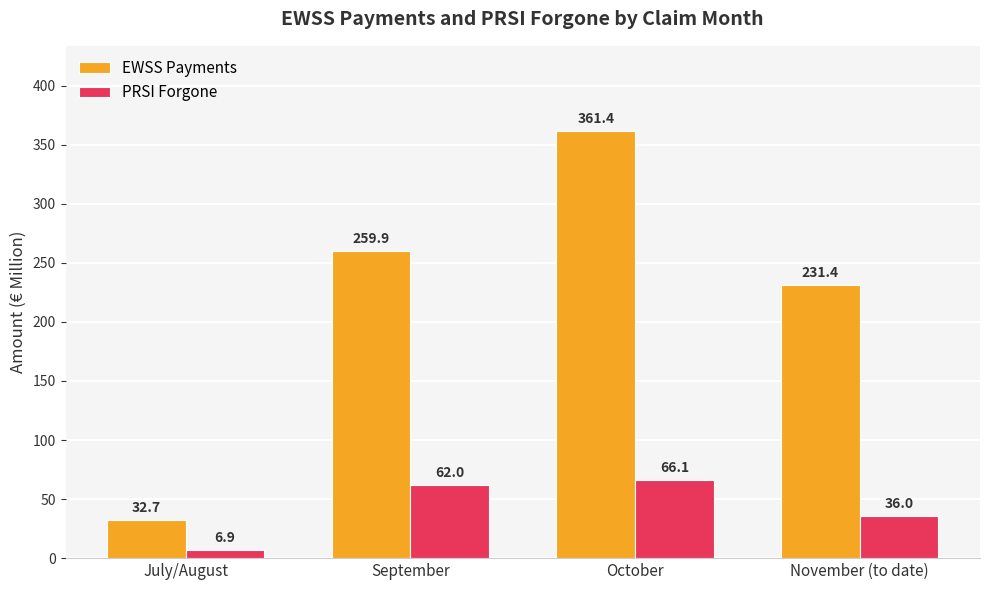

At which category is the sum across all series the highest?

October